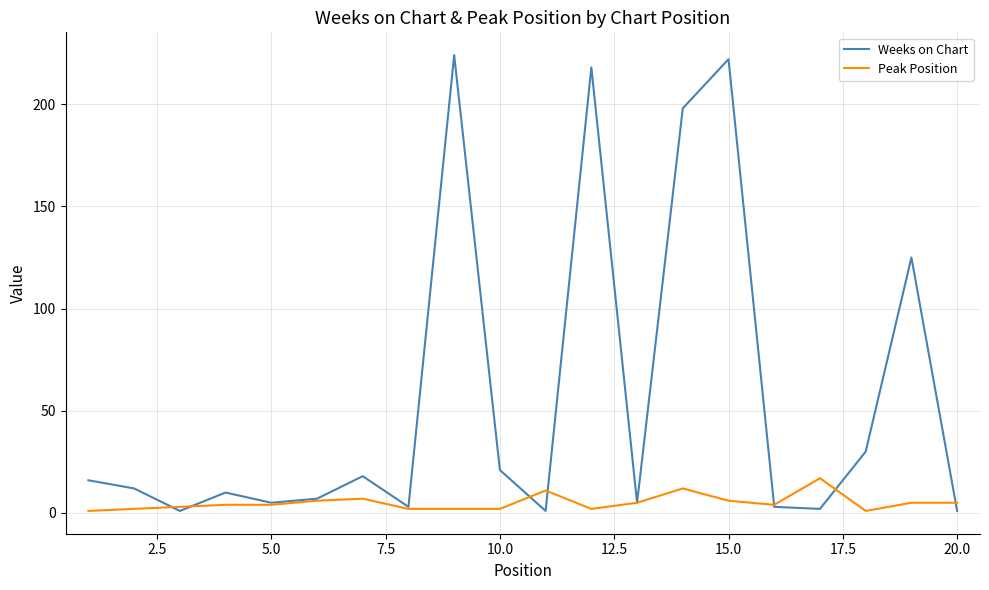

Which series has the widest spread of values?

Weeks on Chart